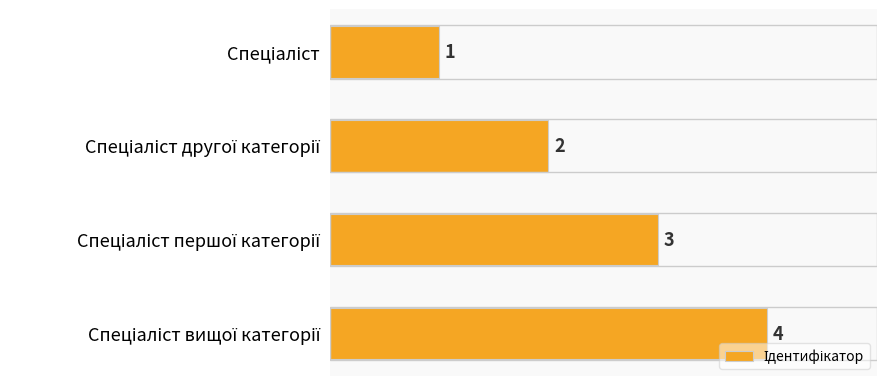

What is the difference between the maximum and minimum values?

3